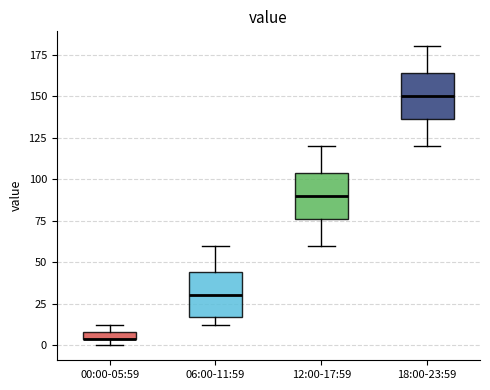

Where is the upper edge of the box for 00:00-05:59 on the y-axis? The values are not printed on the chart, so give them approximately, as read against the axis.

10